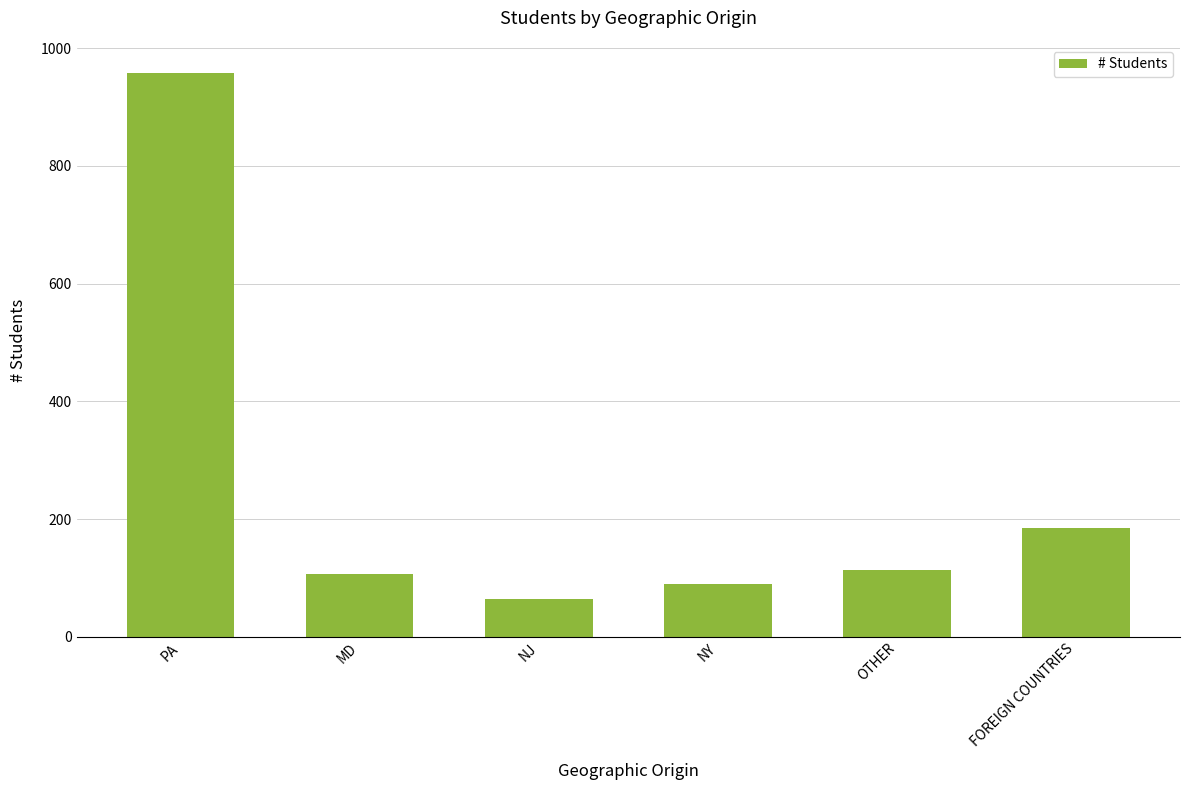

True or false: the data shows 65 at NJ.

True